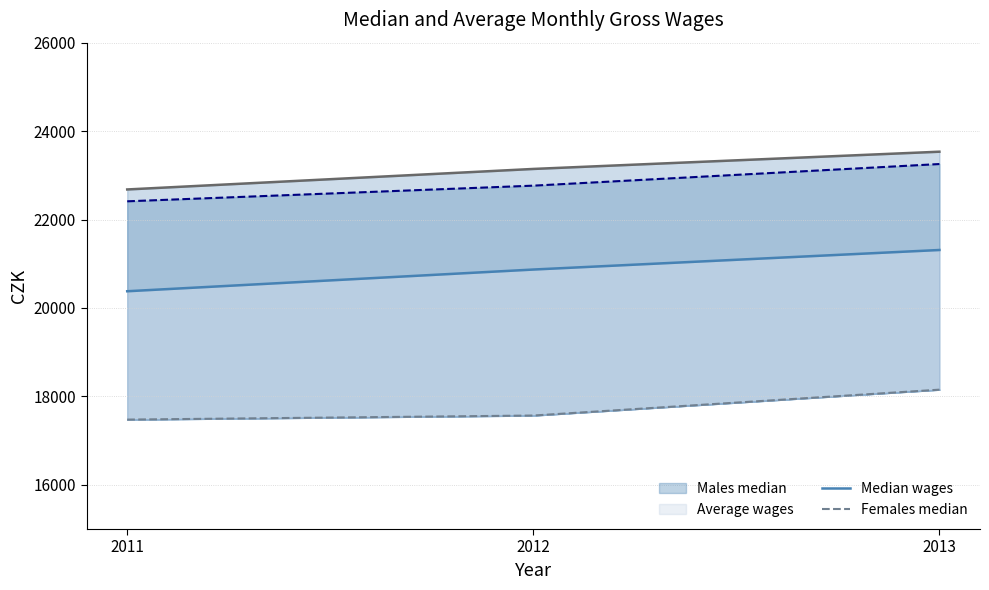

Rank the series by their maximum value, from lowest to highest.

Females median, Median wages, Males median, Average wages